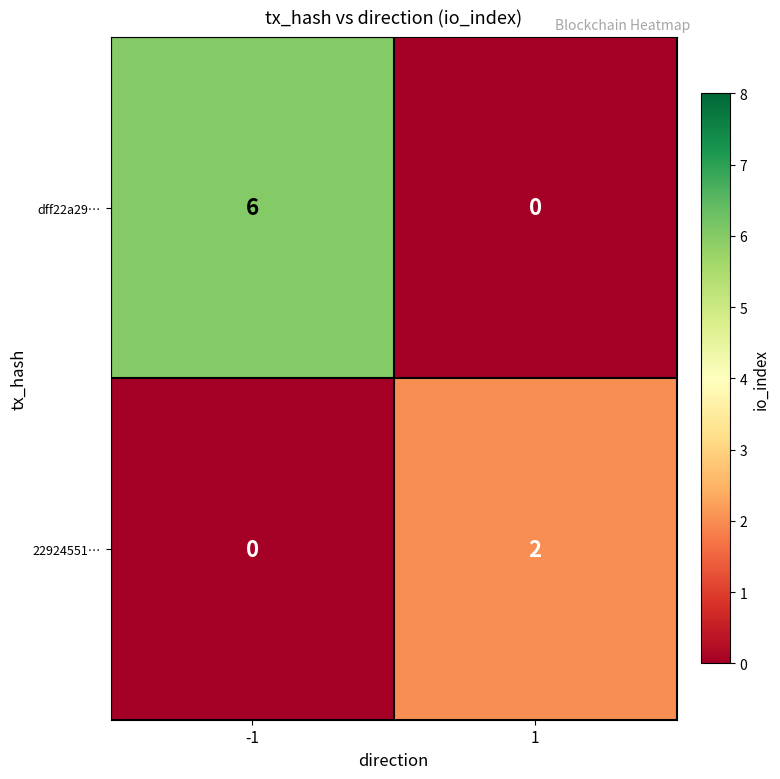

Rank the series at 1 from highest to lowest value.

22924551…, dff22a29…